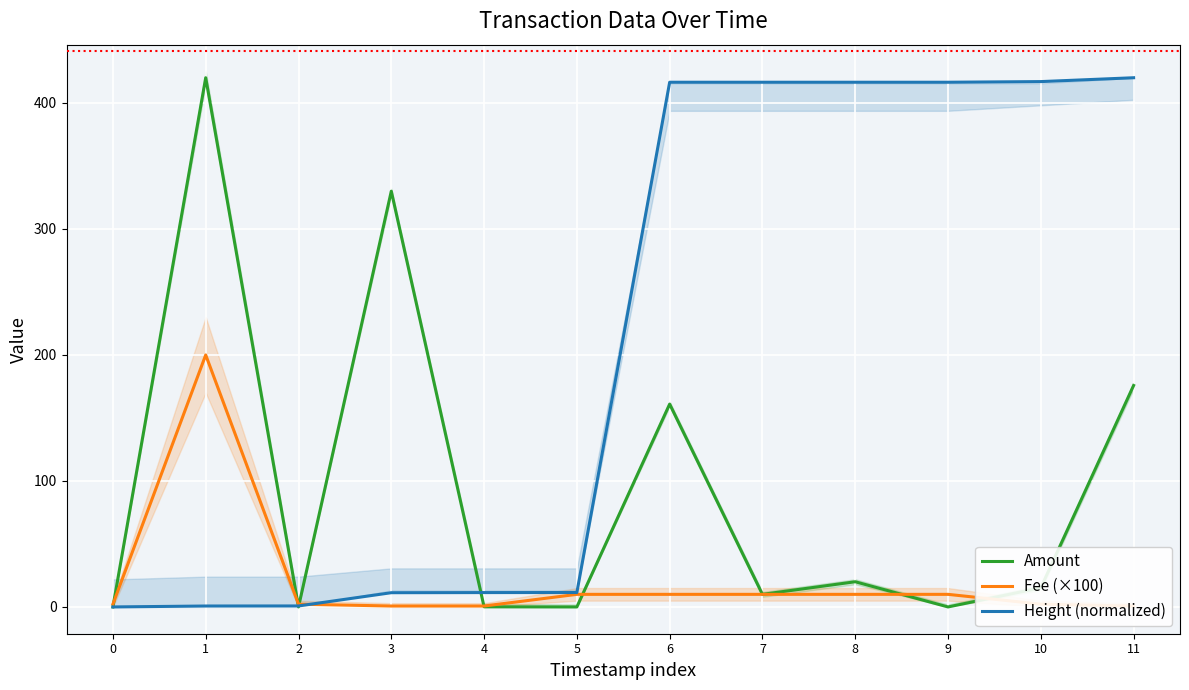

At which category is the sum across all series the highest?

1